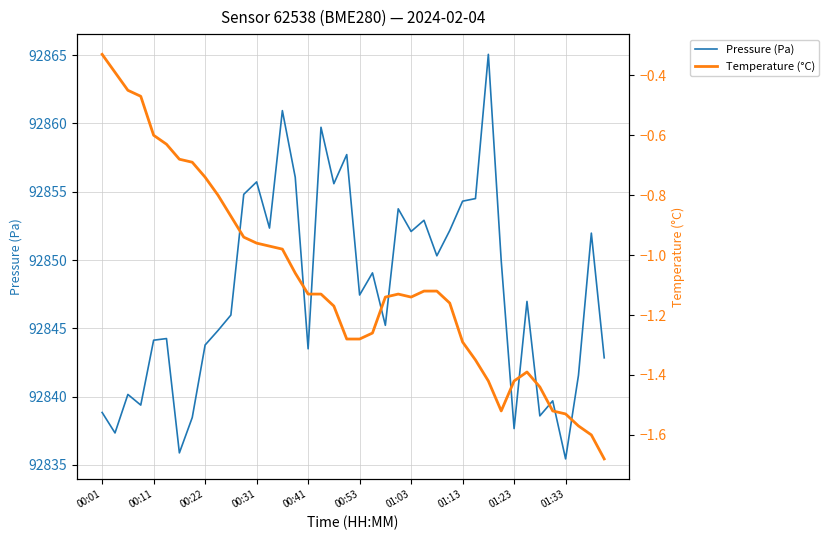

What is the lowest value of the Pressure (Pa) series?

92835.4